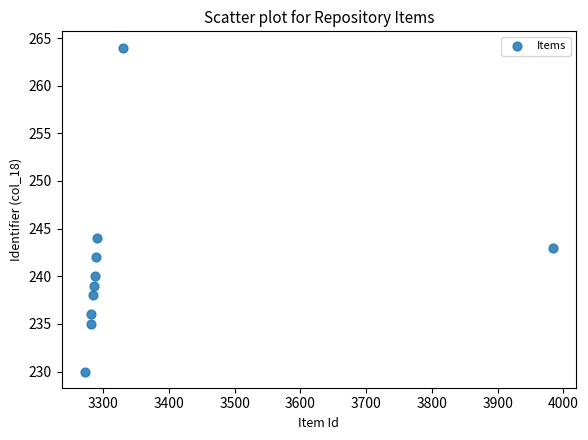

What is the average X value?

3359